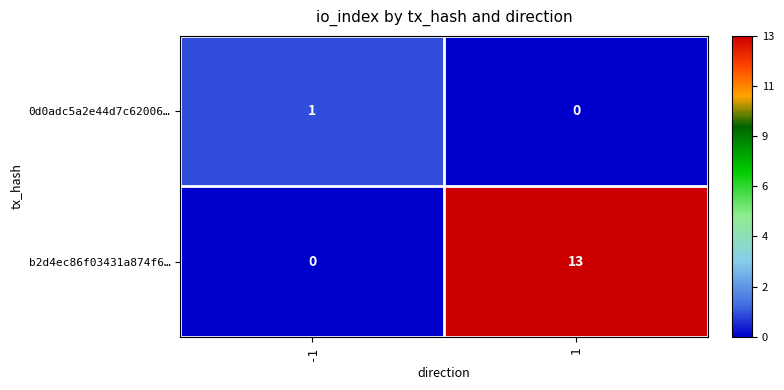

The value of b2d4ec86f03431a874f6… at 1 is 13. True or false?

True